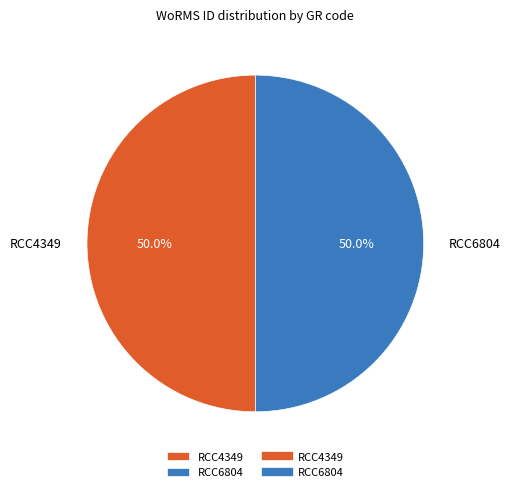

Approximately how many times larger is the value at RCC6804 compared to RCC4349?

1.0